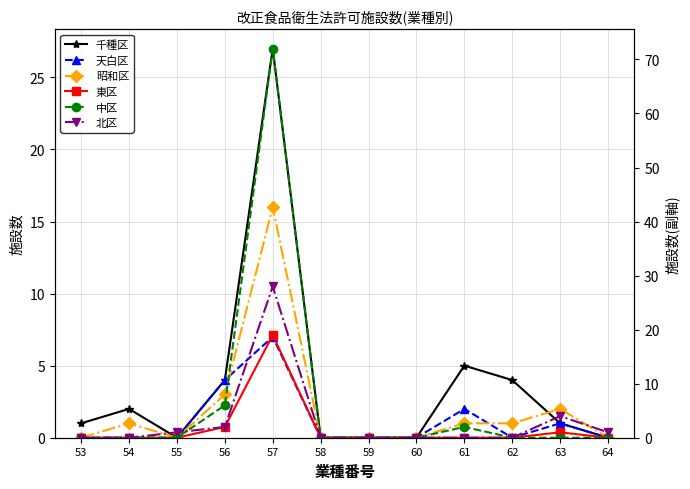

What is the maximum value for 昭和区?

16